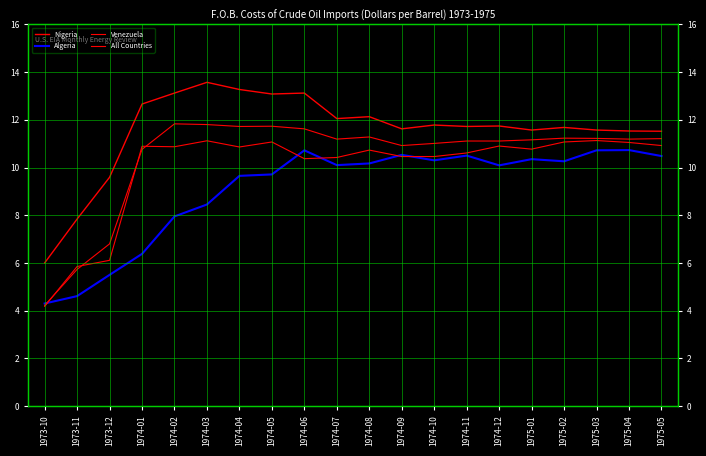

At which label does All Countries reach its minimum?

1973-10